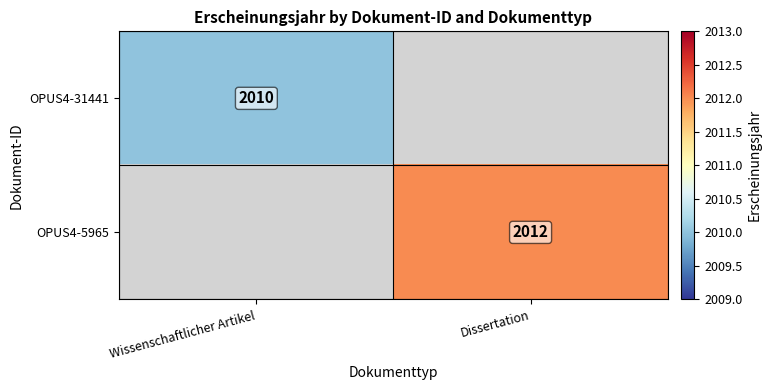

Between Wissenschaftlicher Artikel and Dissertation, which is larger?

Dissertation